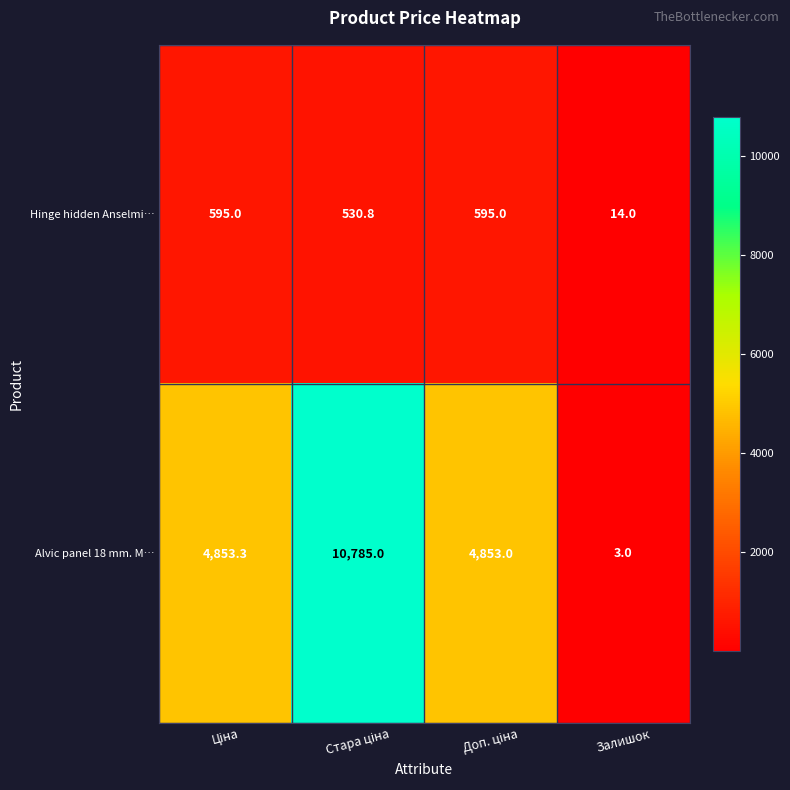

Which series has the widest spread of values?

Alvic panel 18 mm. M…